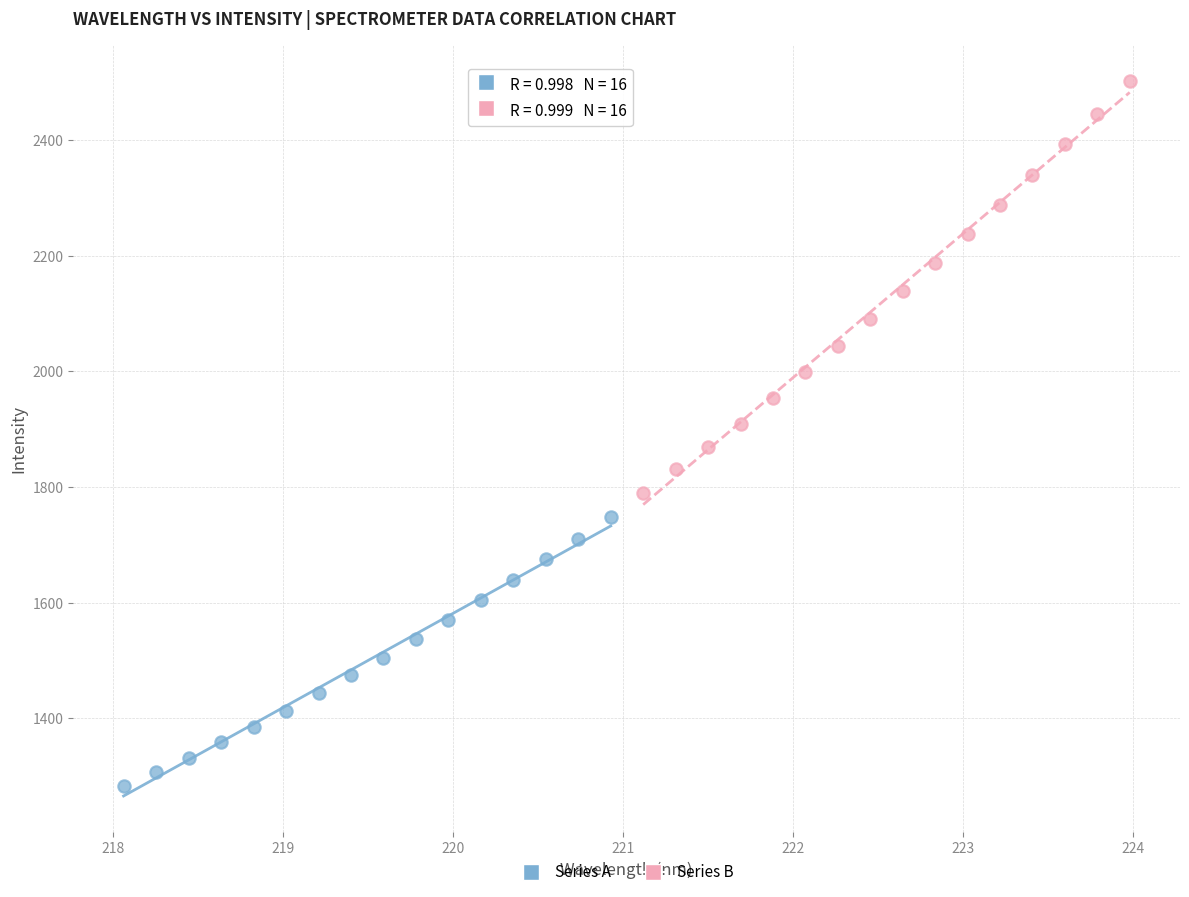

Which series contains the highest Y value?

Series B